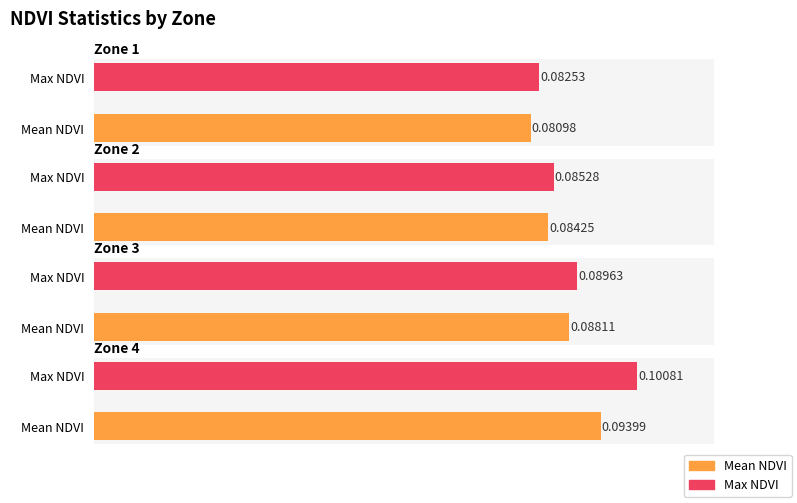

Which category has the lowest value in the Max NDVI series?

Zone 1